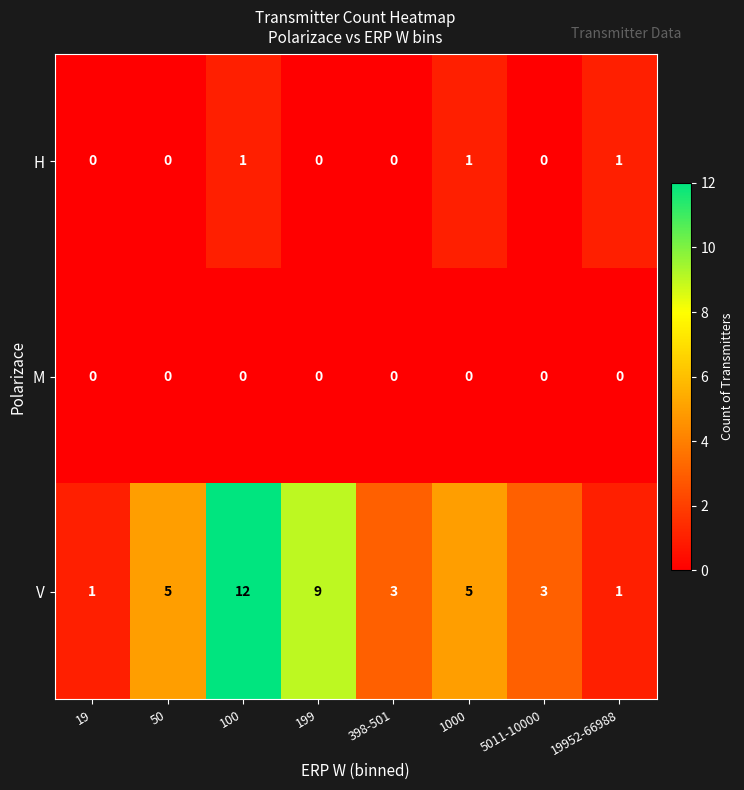

What value does the V series have at 50?

5